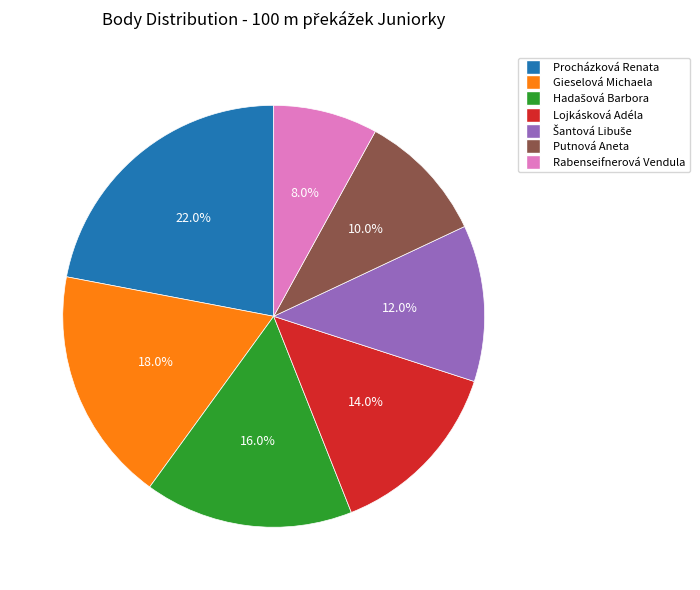

What is the ratio of the value at Putnová Aneta to the value at Lojkásková Adéla?

0.7